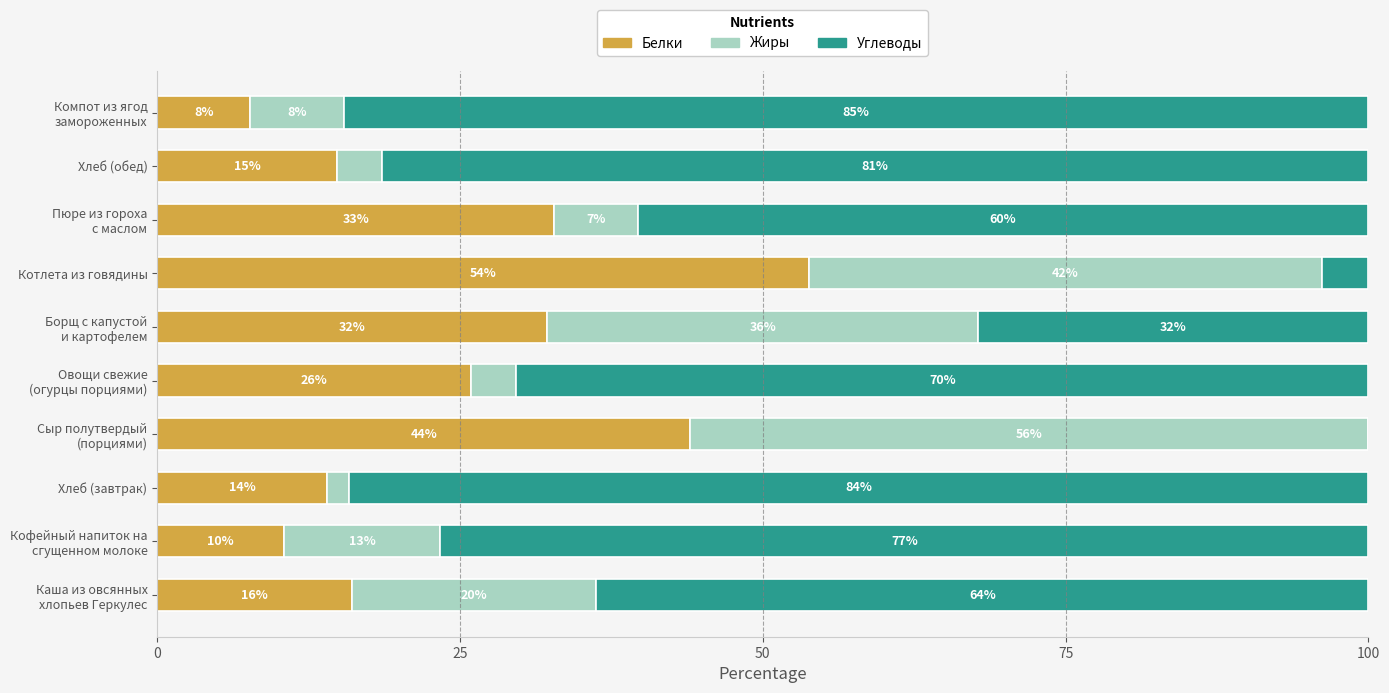

What are all the series names shown in the legend?

Белки, Жиры, Углеводы